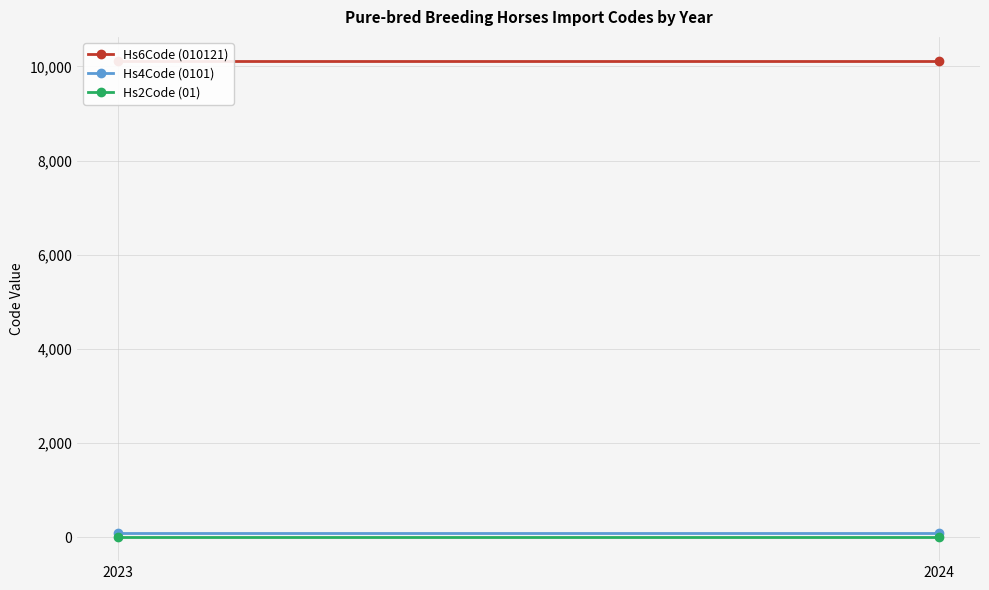

What is the total value across all series at 2023?

10223